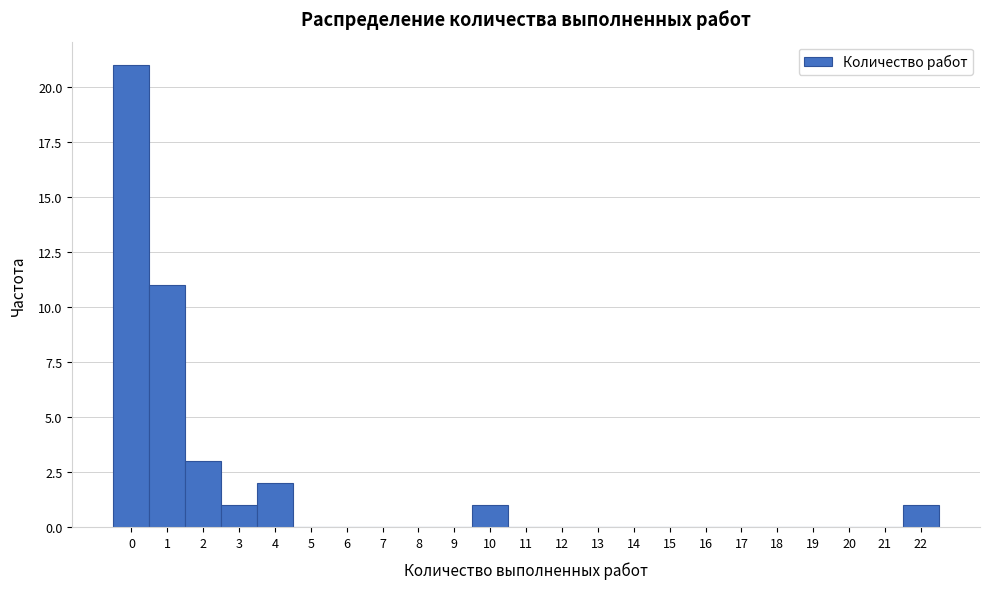

Over which range of the x-axis is the bar tallest?

-0.5 to 0.5